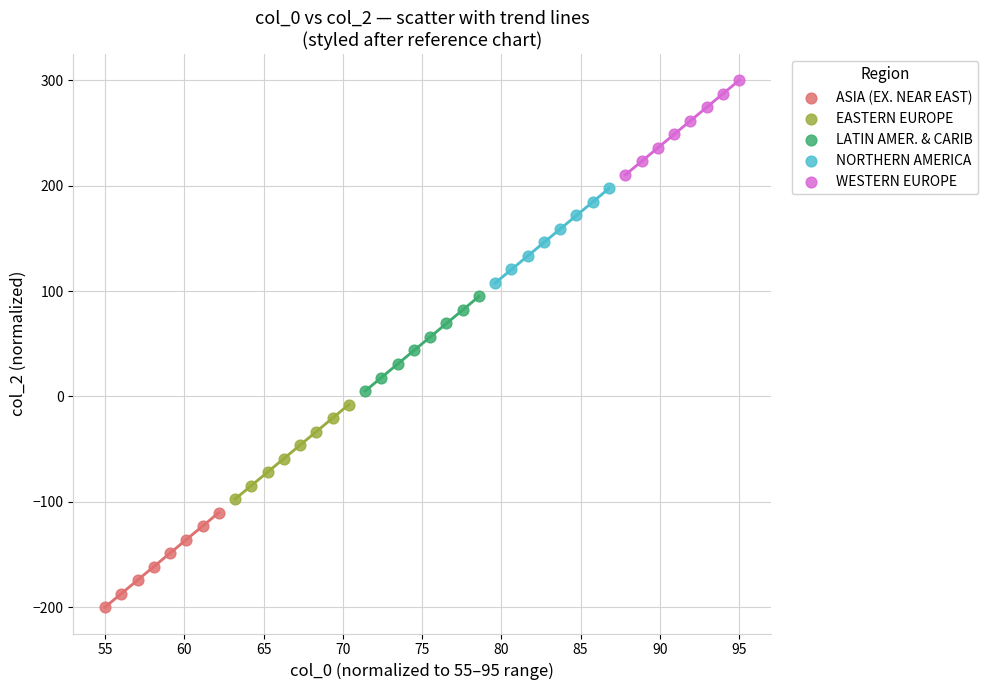

Which series reaches the minimum Y coordinate?

ASIA (EX. NEAR EAST)